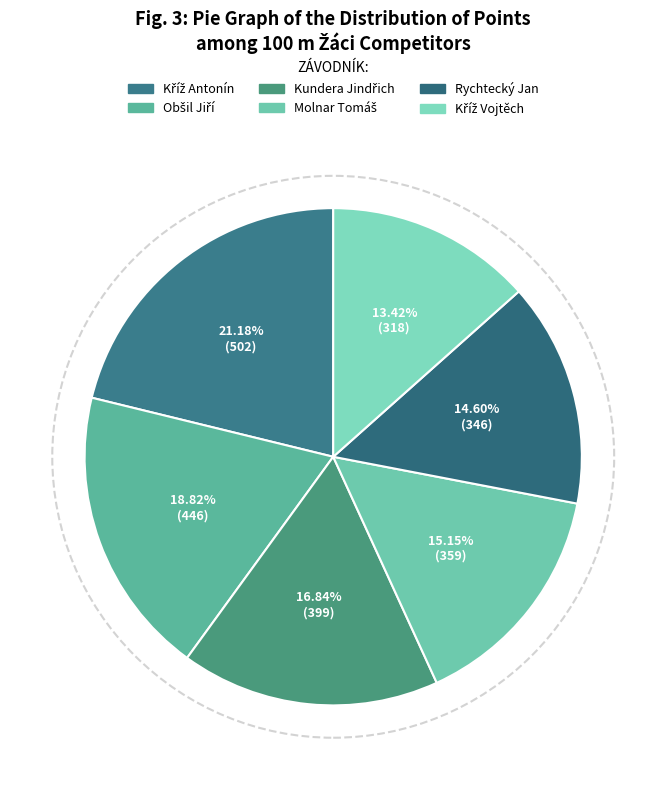

To the nearest percent, what is the difference between the Kříž Vojtěch and Molnar Tomáš slice percentages?

2%